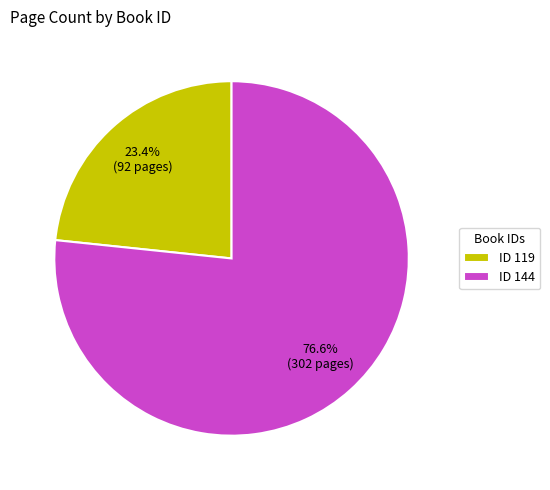

Which has a higher value, ID 119 or ID 144?

ID 144